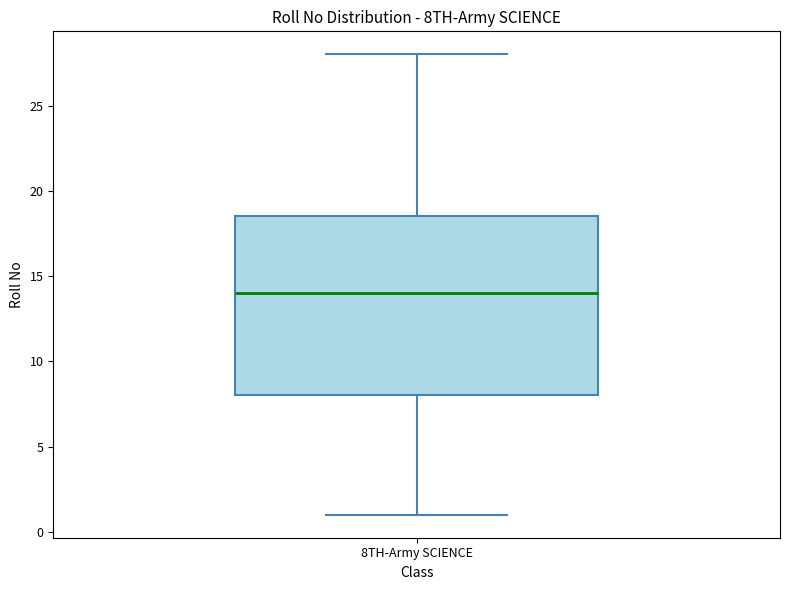

Read this box plot against the y-axis: the position of the median line, the range covered by the box, and the ends of both whiskers. The values are not printed on the chart, so give them approximately, as read against the axis.

median 14.0, box 8.0 to 18.5, whiskers 1.0 to 28.0